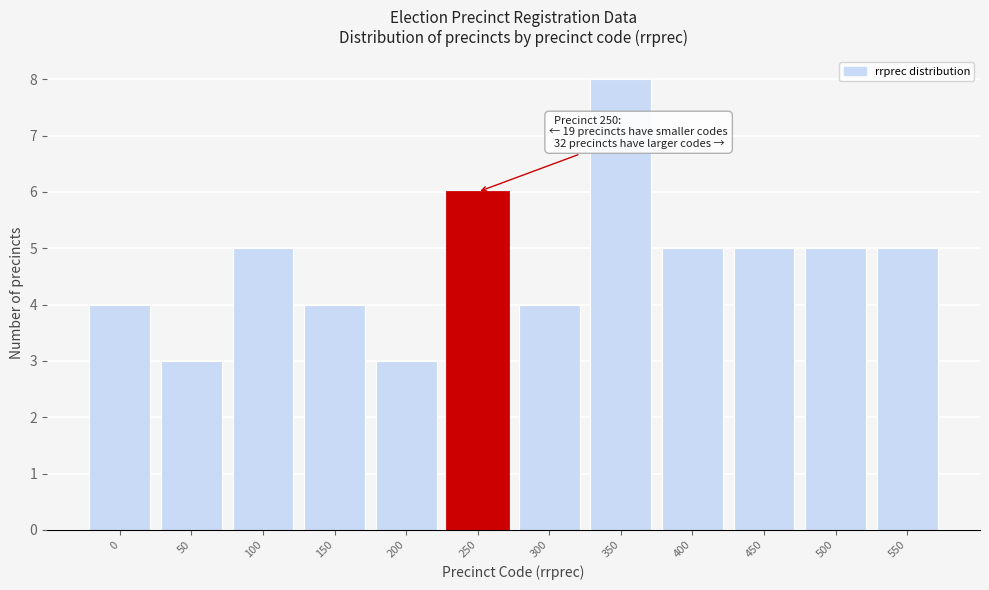

Reading right to left, list all the values displayed in this chart.

5	5	5	5	8	4	6	3	4	5	3	4